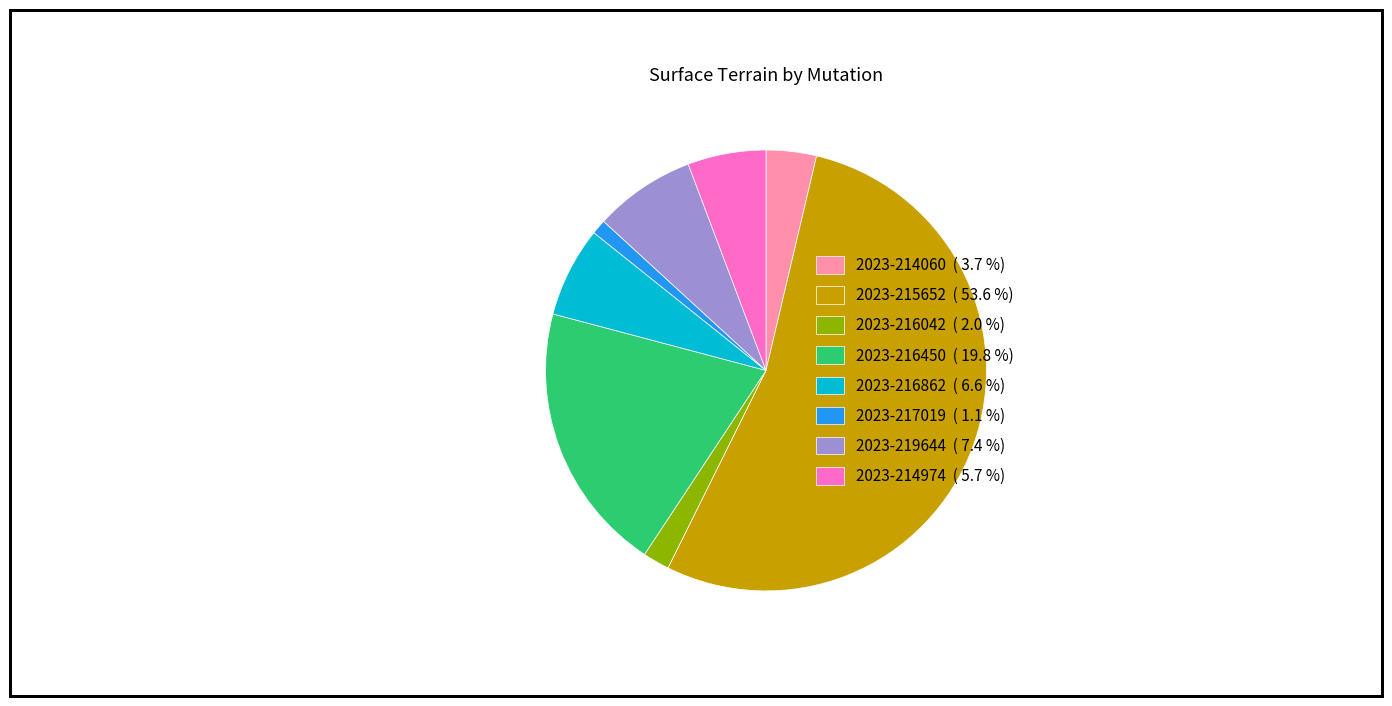

Rank the categories by value from highest to lowest.

2023-215652, 2023-216450, 2023-219644, 2023-216862, 2023-214974, 2023-214060, 2023-216042, 2023-217019